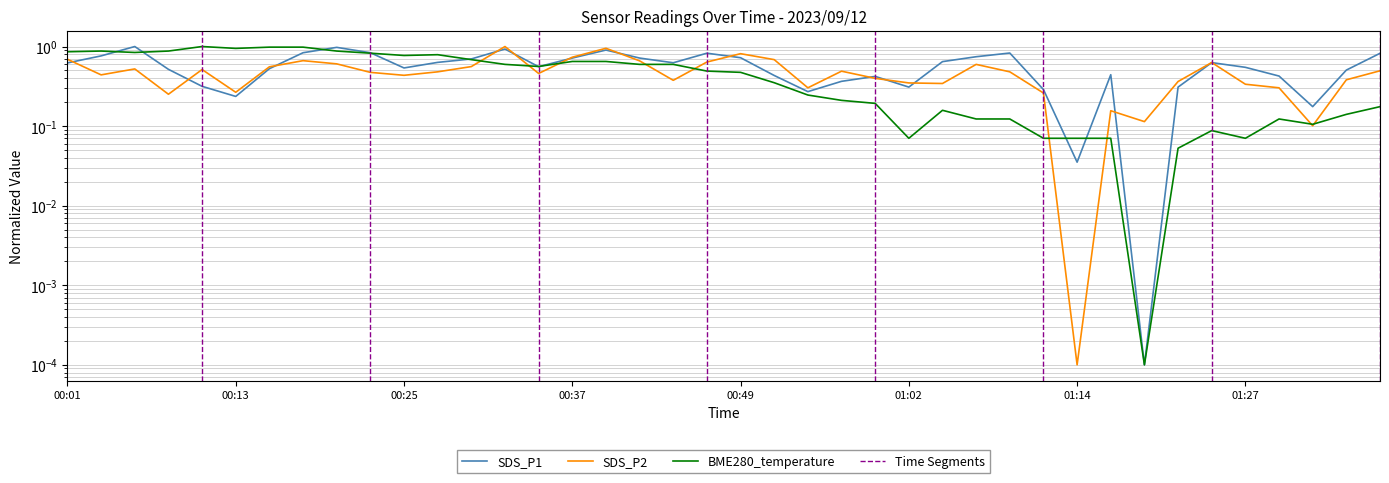

Is this an area chart (filled region under the line)?

No